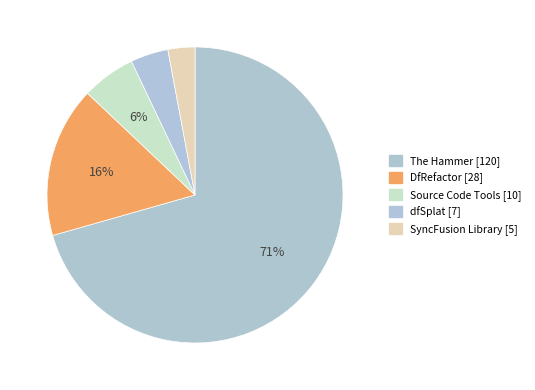

To the nearest percent, what is the difference between the Source Code Tools and dfSplat slice percentages?

2%